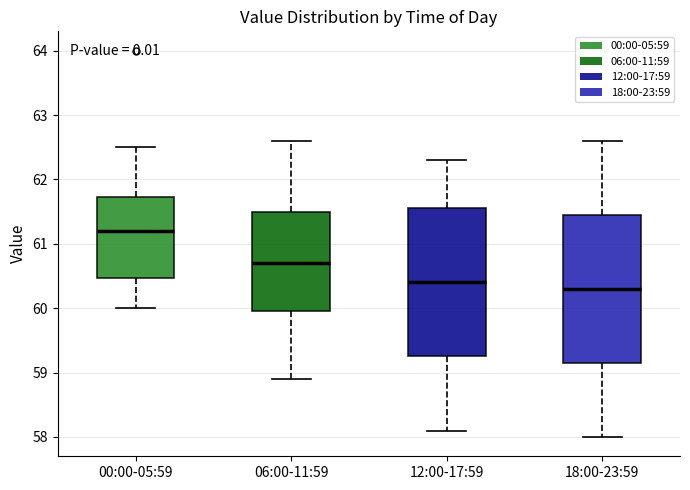

Which box's median line is the highest?

00:00-05:59